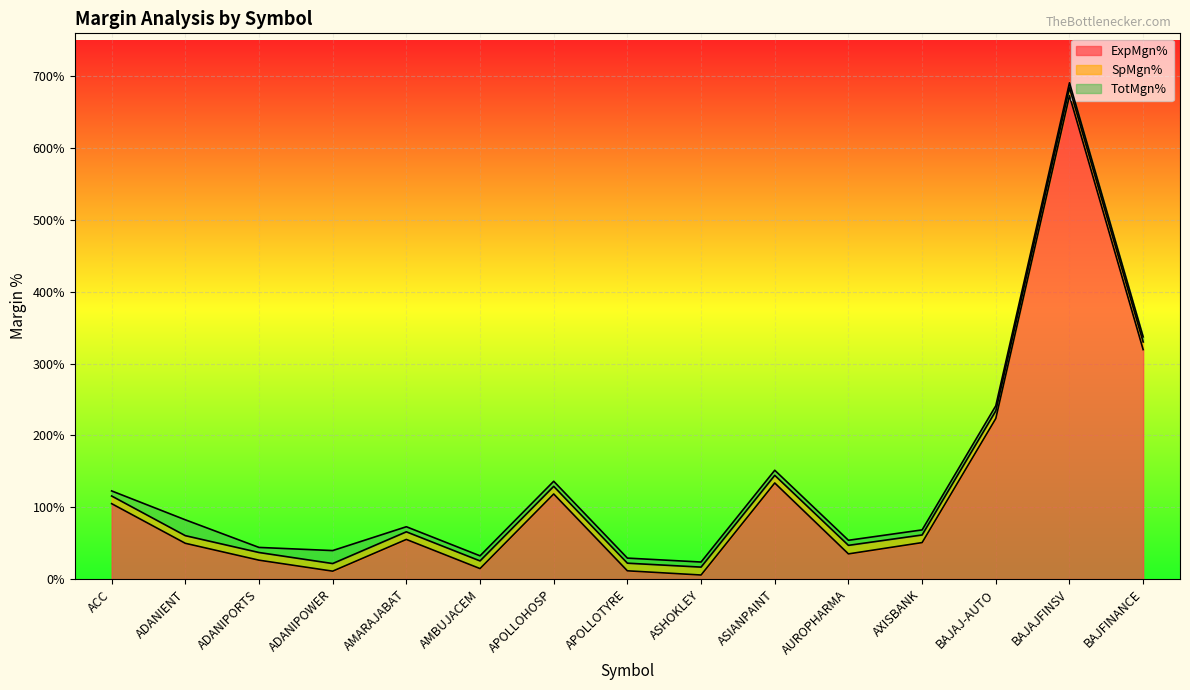

How many lines are shown in the chart?

3